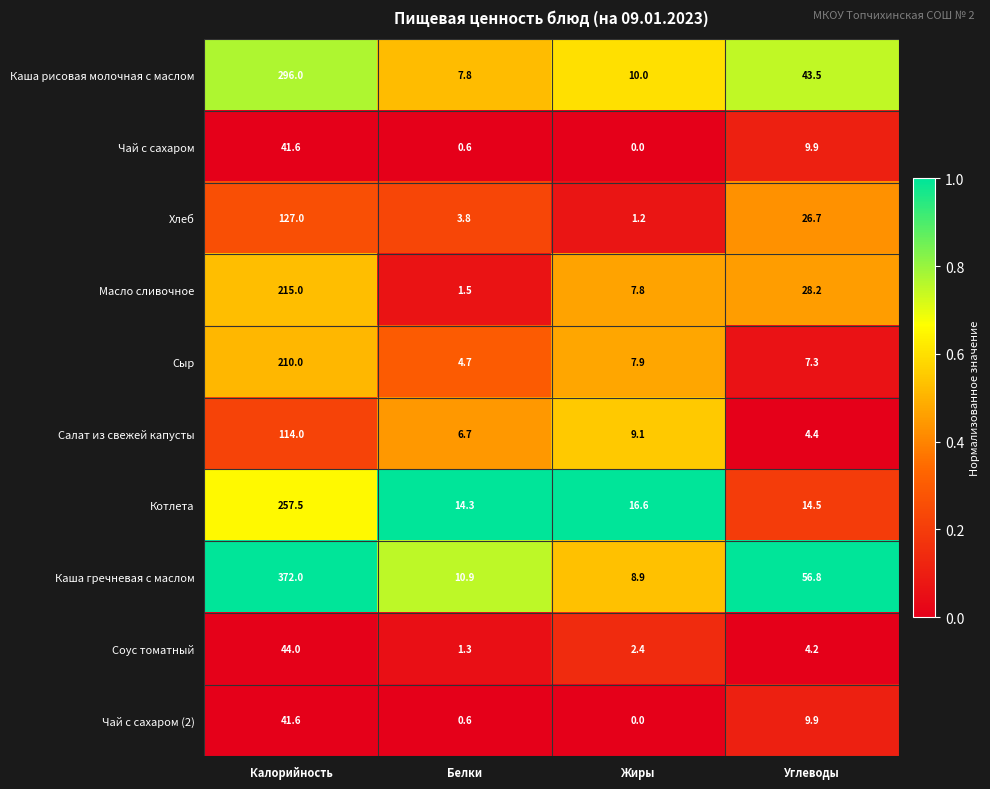

What is the difference between the maximum and second lowest values in the Хлеб series?

123.2